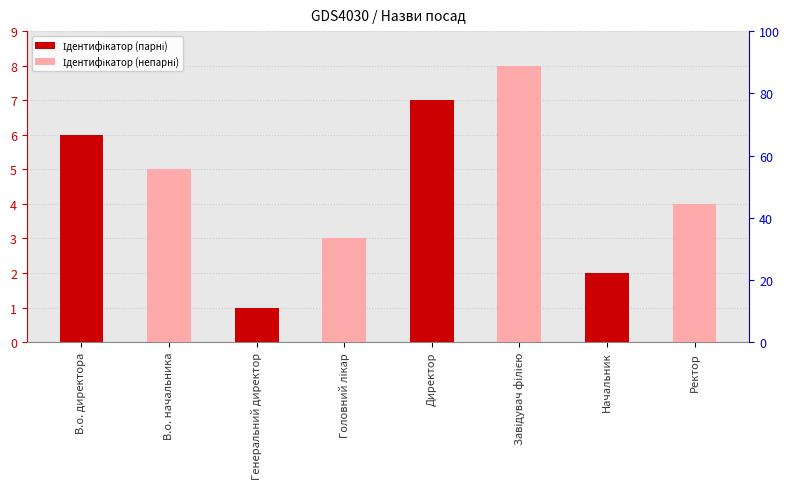

How many categories are shown in the chart?

8